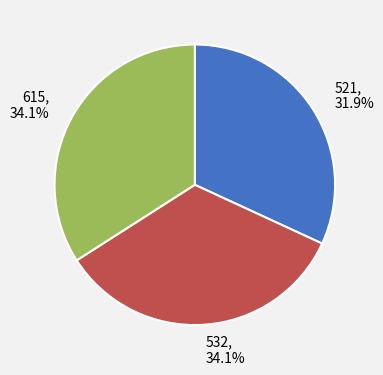

Is 615 the majority of the pie?

No